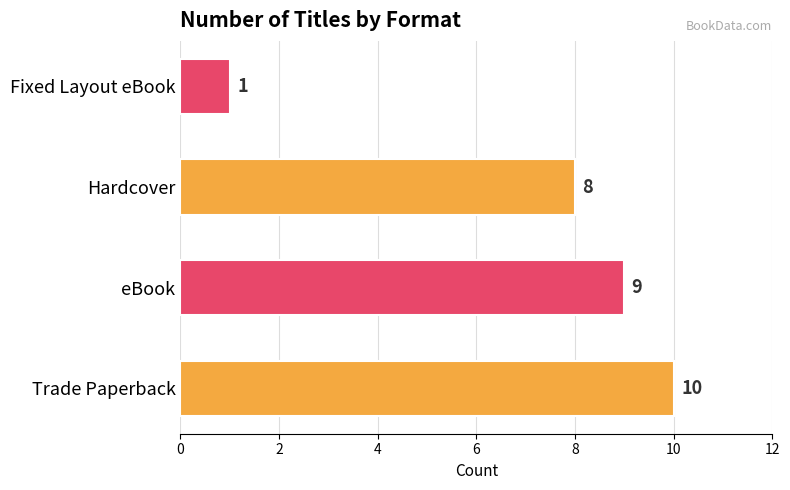

The chart shows a value of 1 at Fixed Layout eBook. True or false?

True